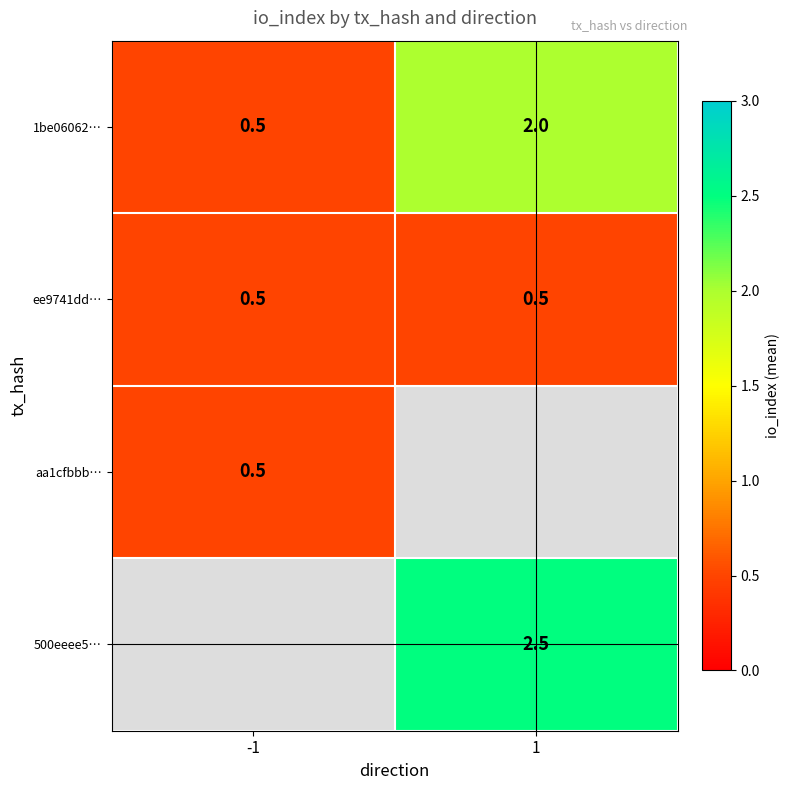

Is the value of ee9741dd… at 1 greater than the value of 500eeee5… at 1?

No